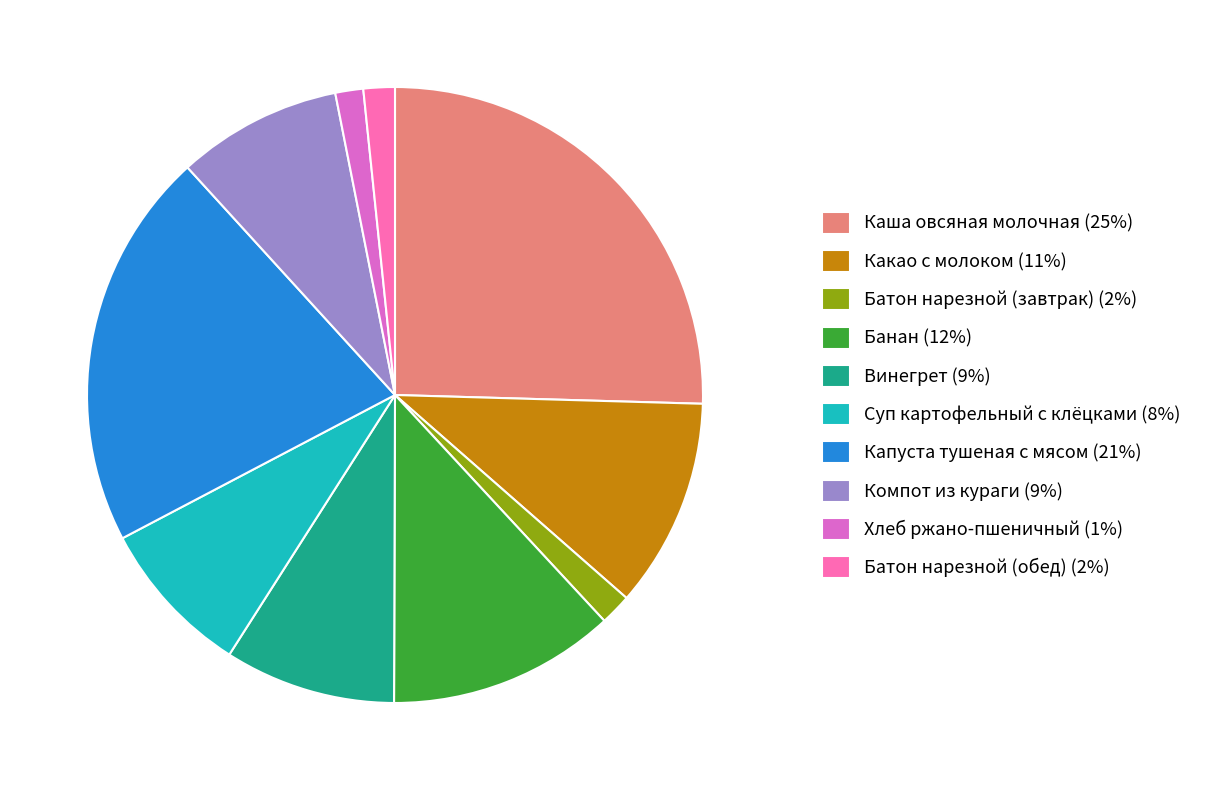

Is Капуста тушеная с мясом (21%) the majority of the pie?

No